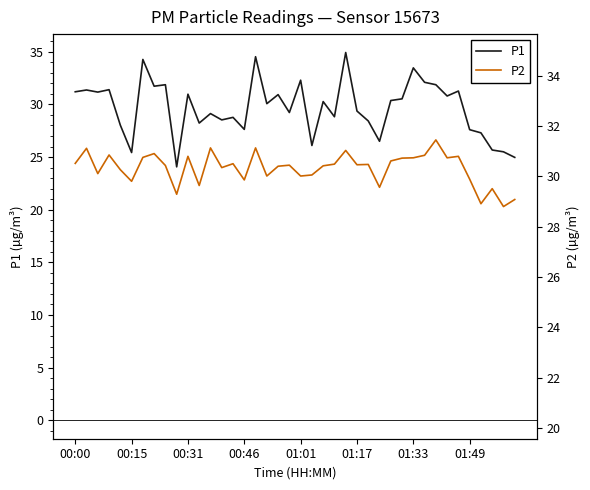

True or false: P1 and P2 cross at least once.

False